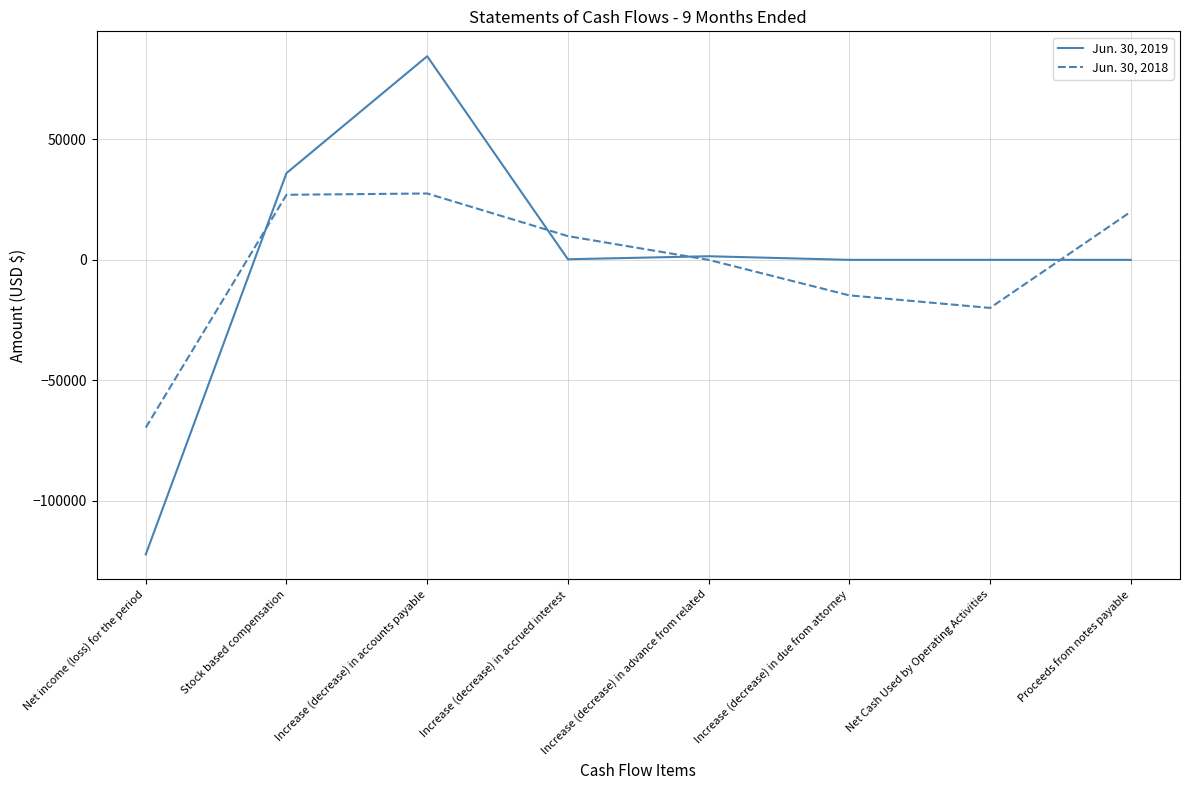

Does the chart have visible grid lines?

Yes